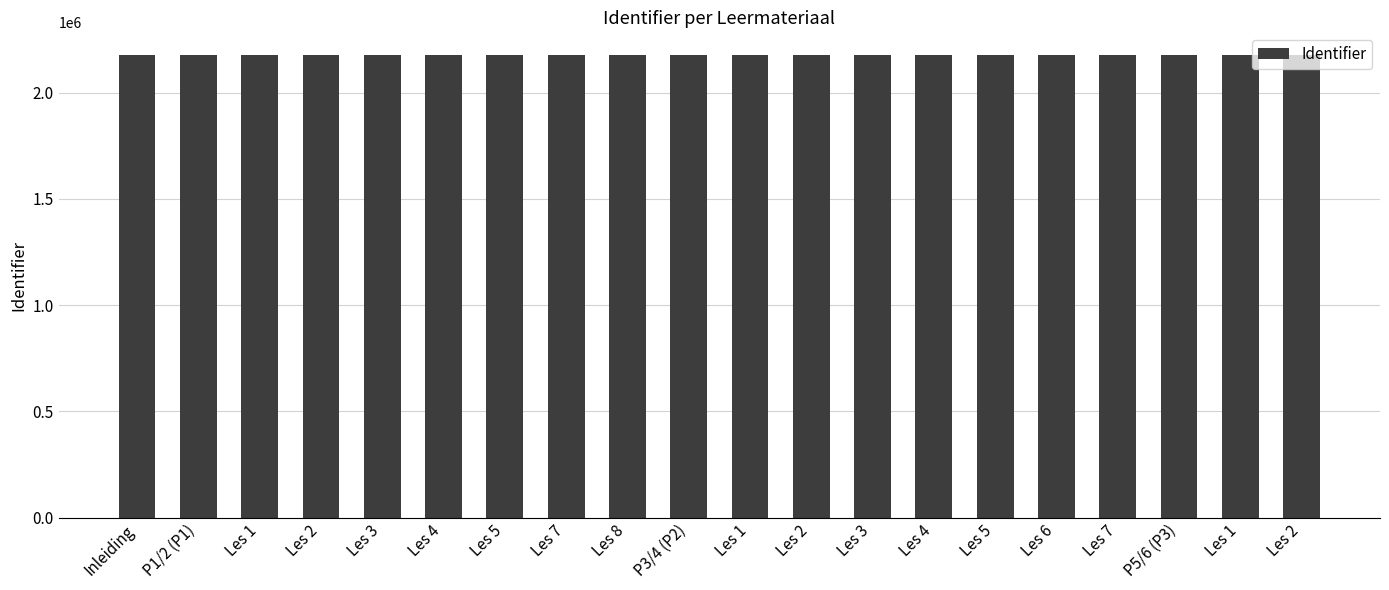

Count the number of data series in this chart.

1